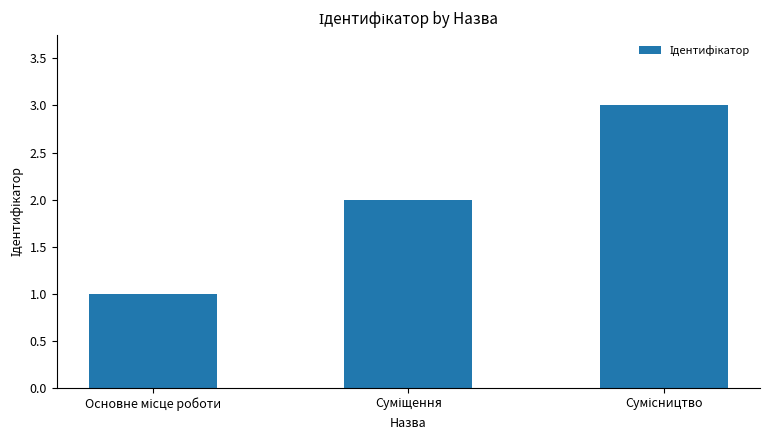

Count the values in the range 1 to 3.

3